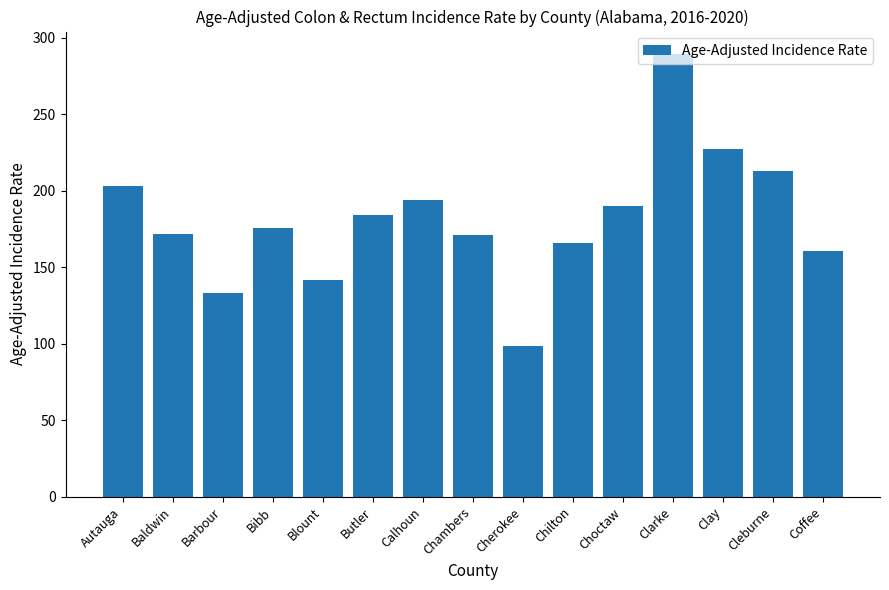

What is the value of the 13th bar from the left?

227.2